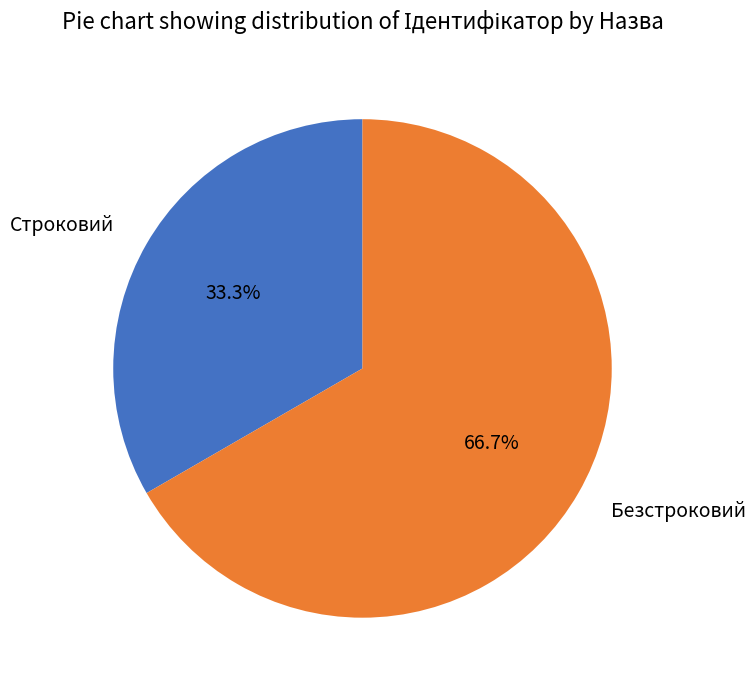

True or false: Строковий accounts for 33% of the total.

True